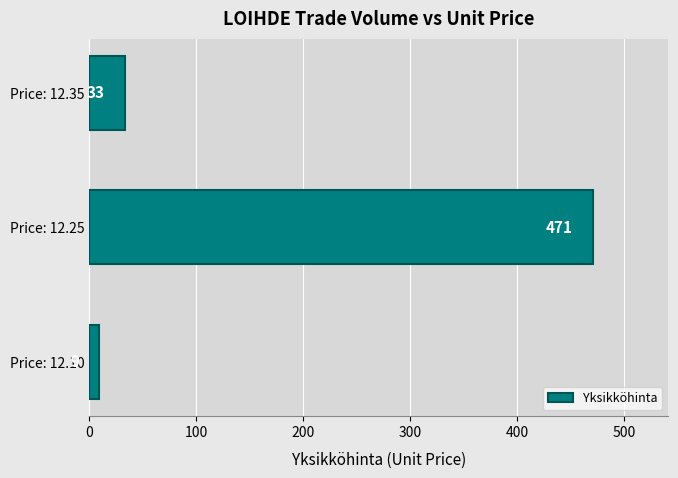

Rank the categories by value from lowest to highest.

Price: 12.10, Price: 12.35, Price: 12.25